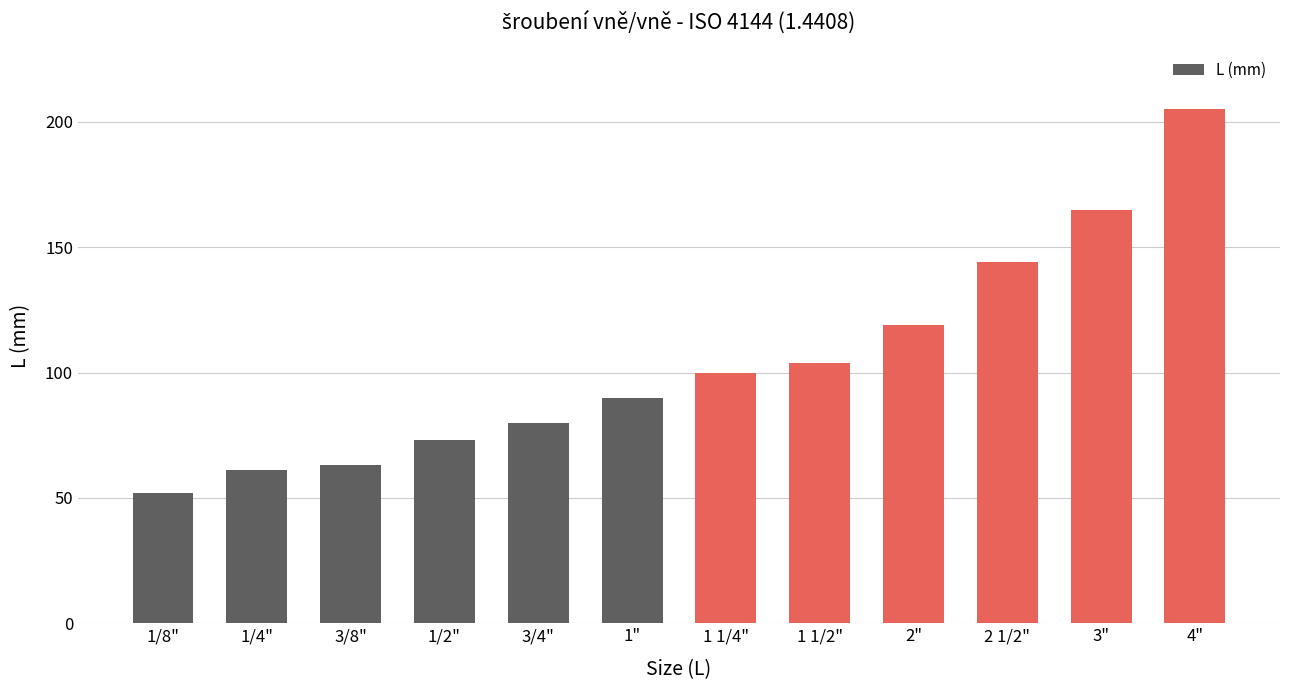

Are the bars grouped side by side (vs. stacked)?

No